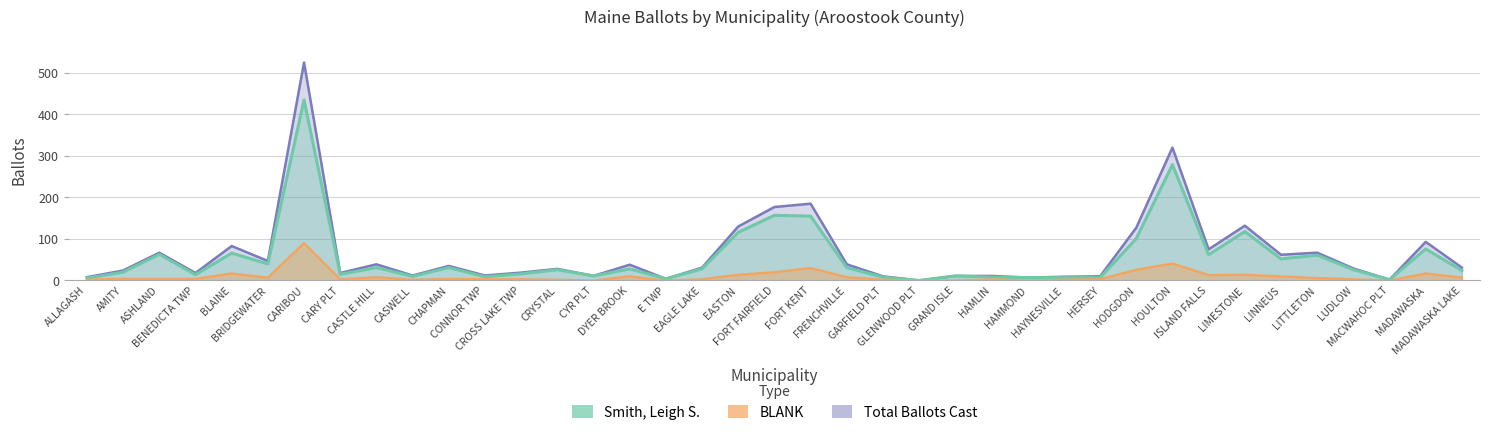

At which category does the chart reach its minimum across all series?

GLENWOOD PLT